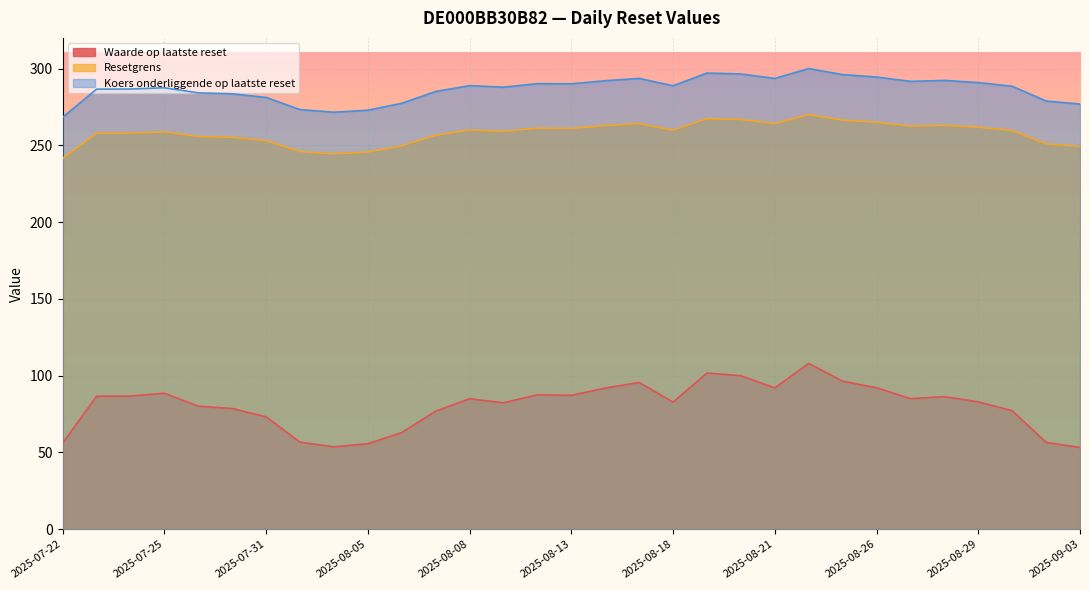

True or false: Koers onderliggende op laatste reset and Resetgrens cross at least once.

False